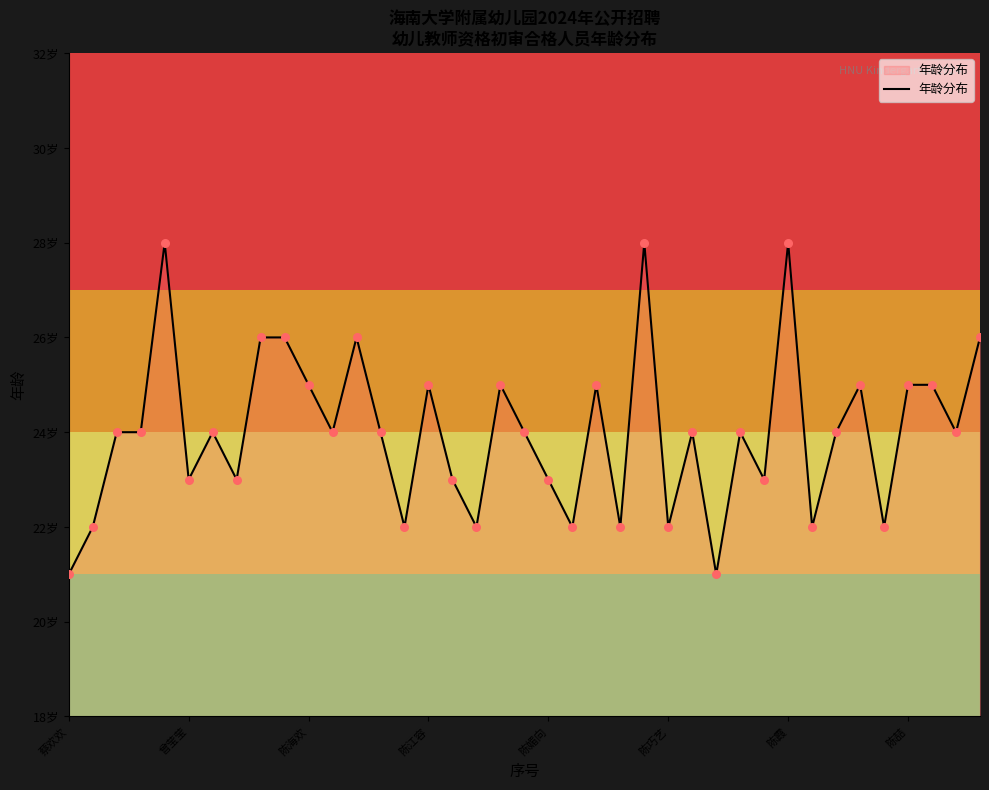

Does the chart have visible grid lines?

No